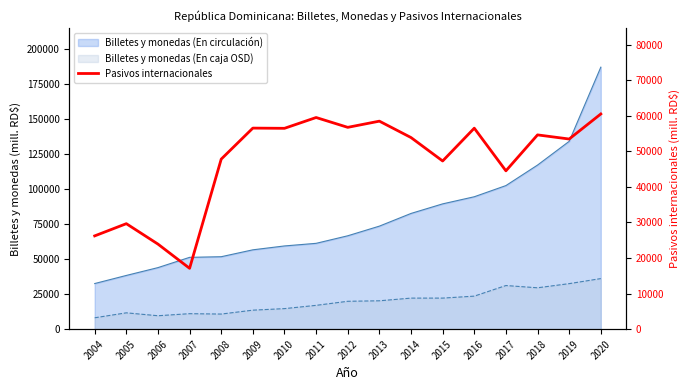

Reading left to right, transcribe all the data shown in this chart.

2004=26218.2	2005=29649.7	2006=23909.8	2007=17104.3	2008=47791.0	2009=56506.1	2010=56445.9	2011=59482.7	2012=56719.6	2013=58460.0	2014=53852.9	2015=47265.2	2016=56484.6	2017=44502.9	2018=54599.5	2019=53438.8	2020=60479.7